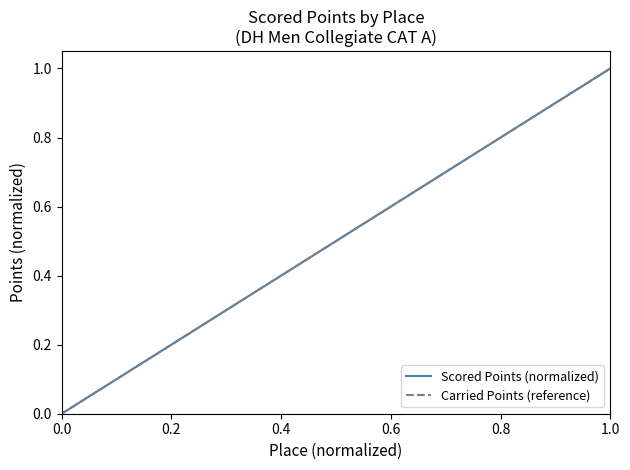

What is the difference between the maximum and minimum values?

1.0